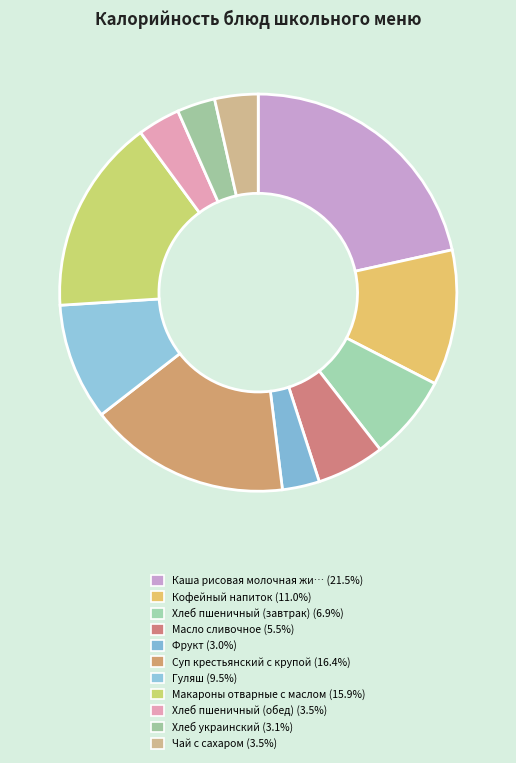

Which category has the smallest portion of the pie?

Фрукт